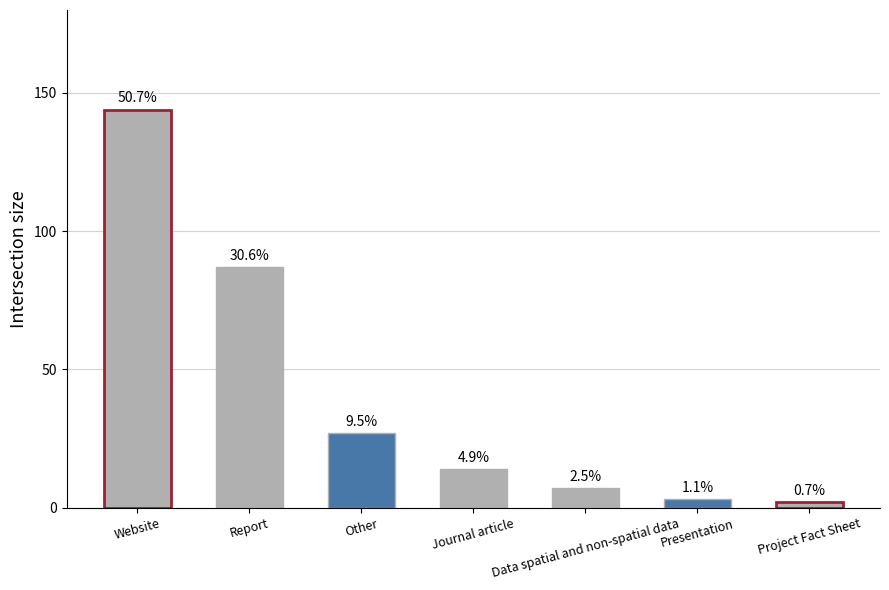

The chart shows a value of 27 at Other. True or false?

True